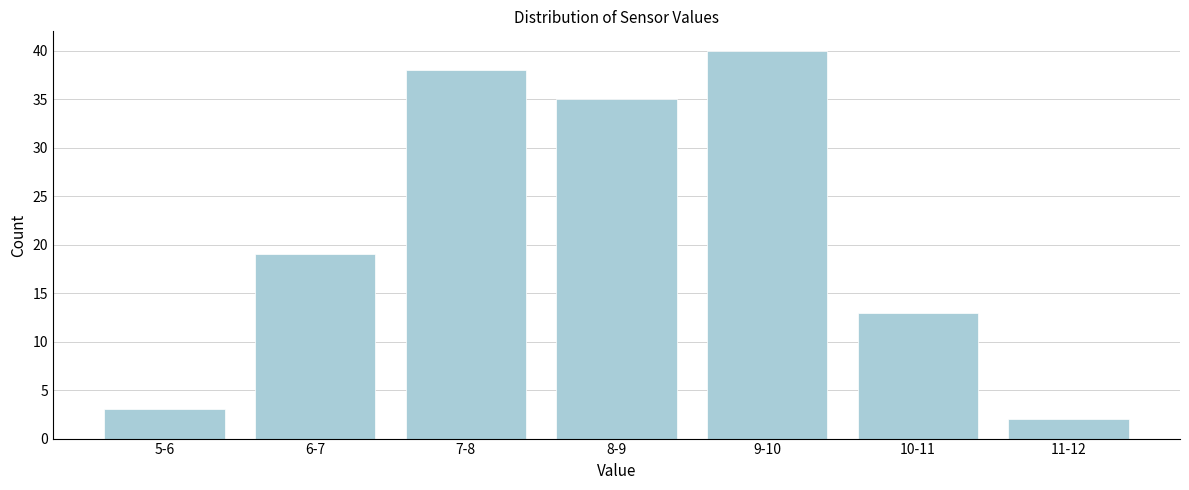

Reading left to right, extract all data points from this chart.

5-6=3	6-7=19	7-8=38	8-9=35	9-10=40	10-11=13	11-12=2